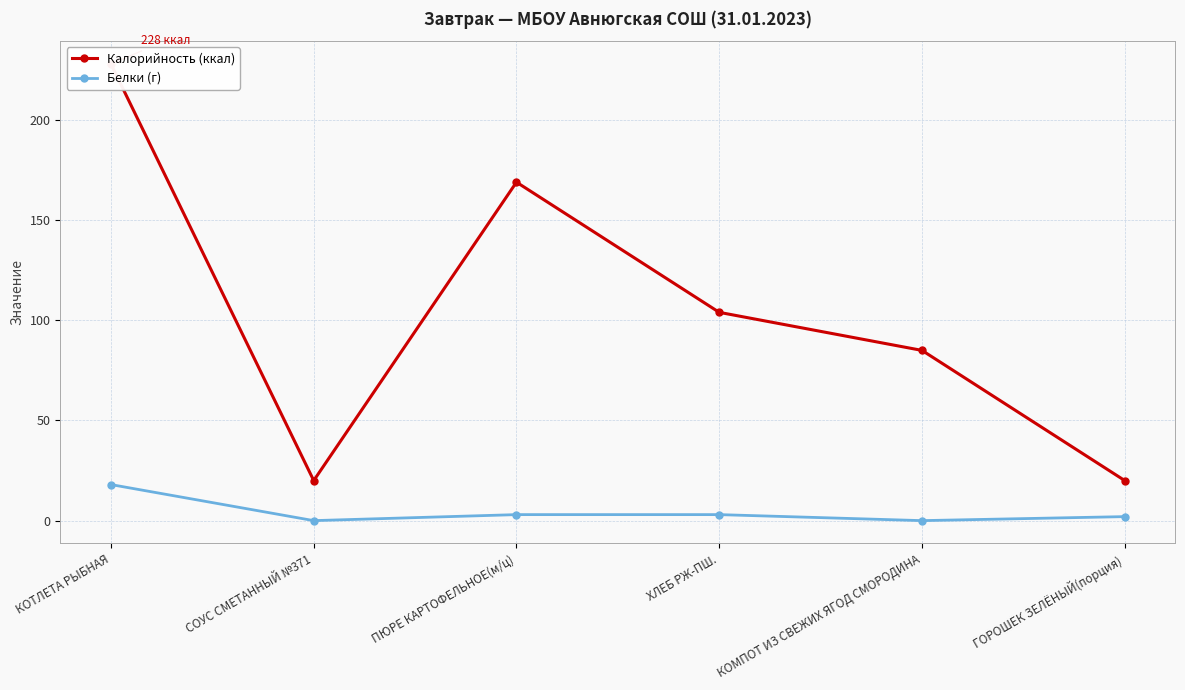

What is the difference between the maximum and second lowest values in the Калорийность (ккал) series?

208